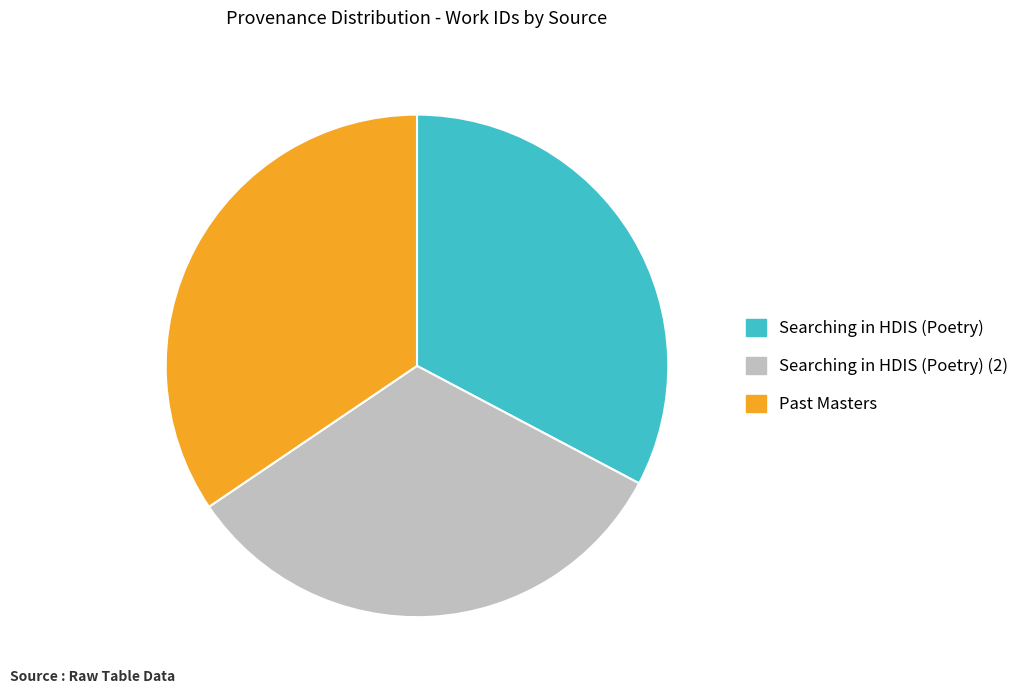

Is it true that Searching in HDIS (Poetry) is 25% of the pie?

False